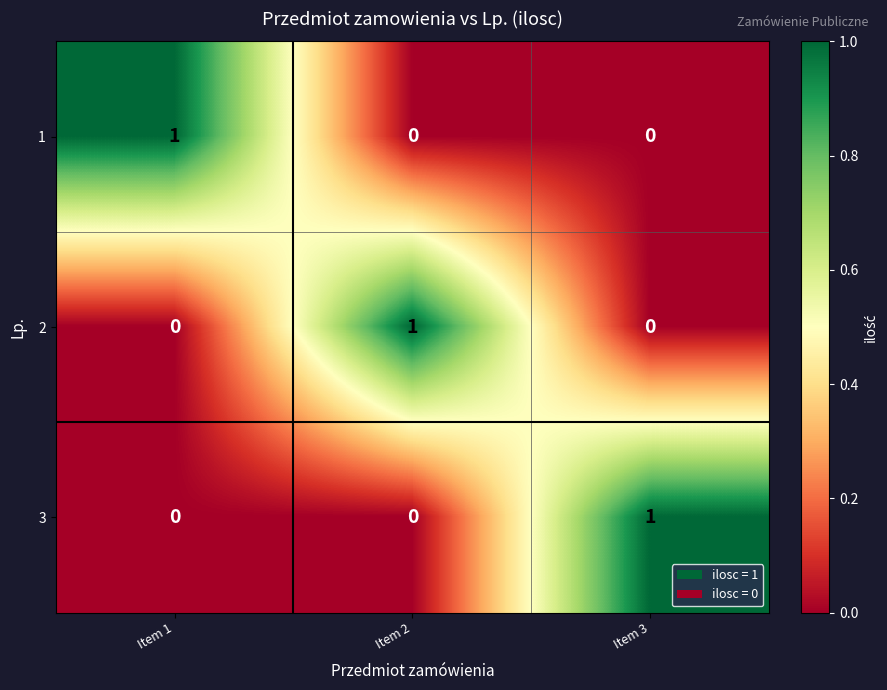

How many series are shown in this chart?

3